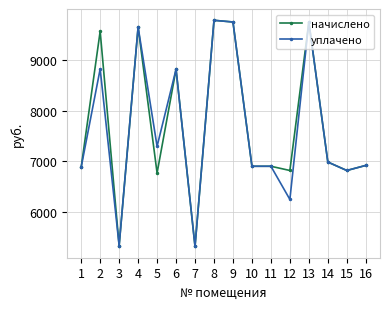

What is the difference between the maximum and second lowest values in the начислено series?

4421.5